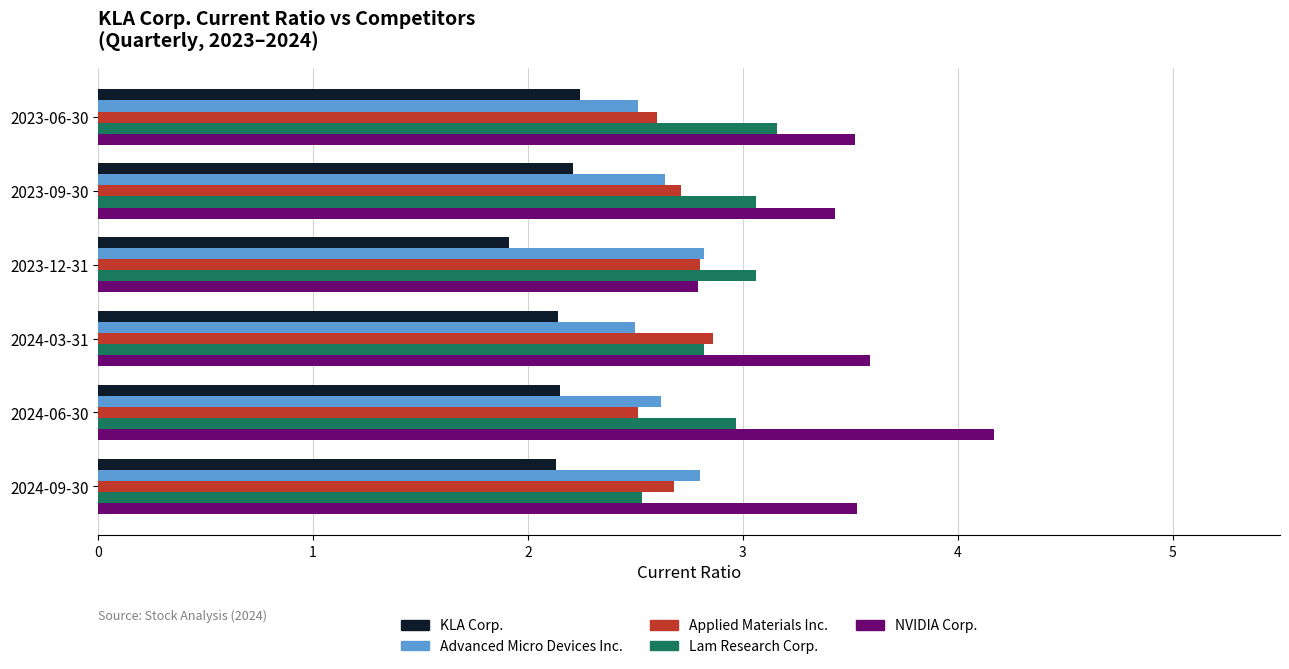

What is the minimum value for KLA Corp.?

1.9